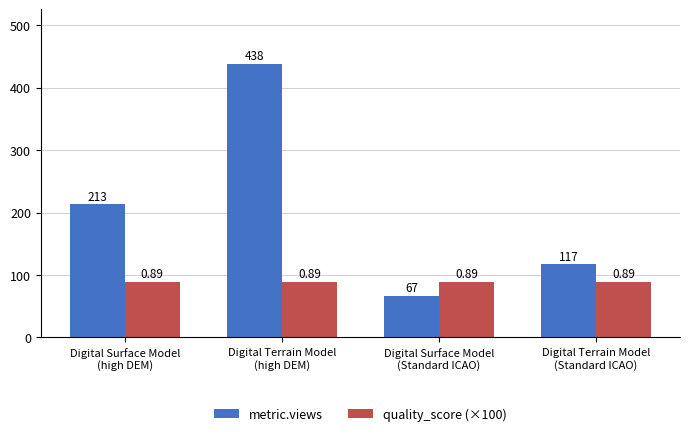

Count the number of data series in this chart.

2